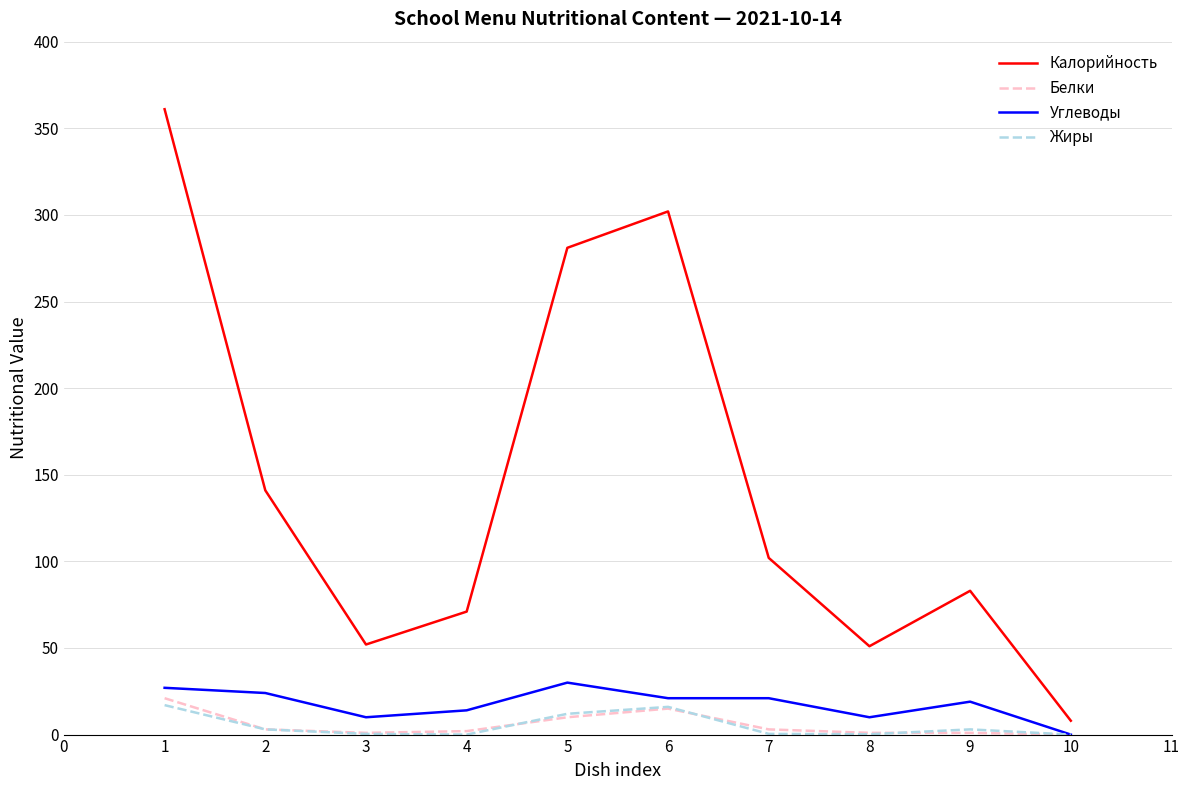

True or false: Жиры and Калорийность cross at least once.

False